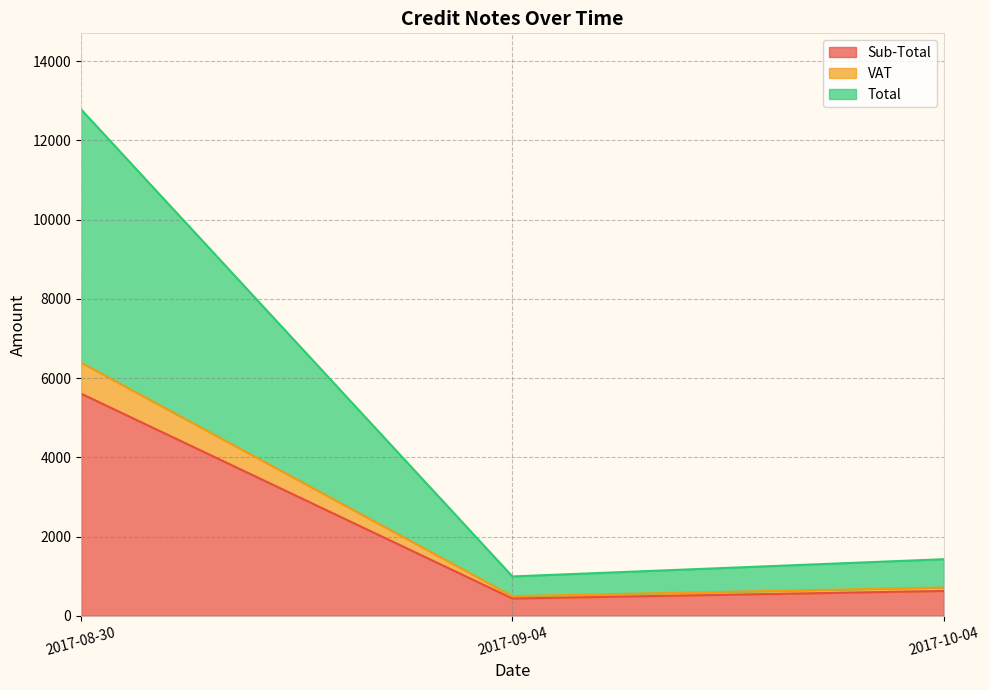

What are all the series names shown in the legend?

Sub-Total, VAT, Total